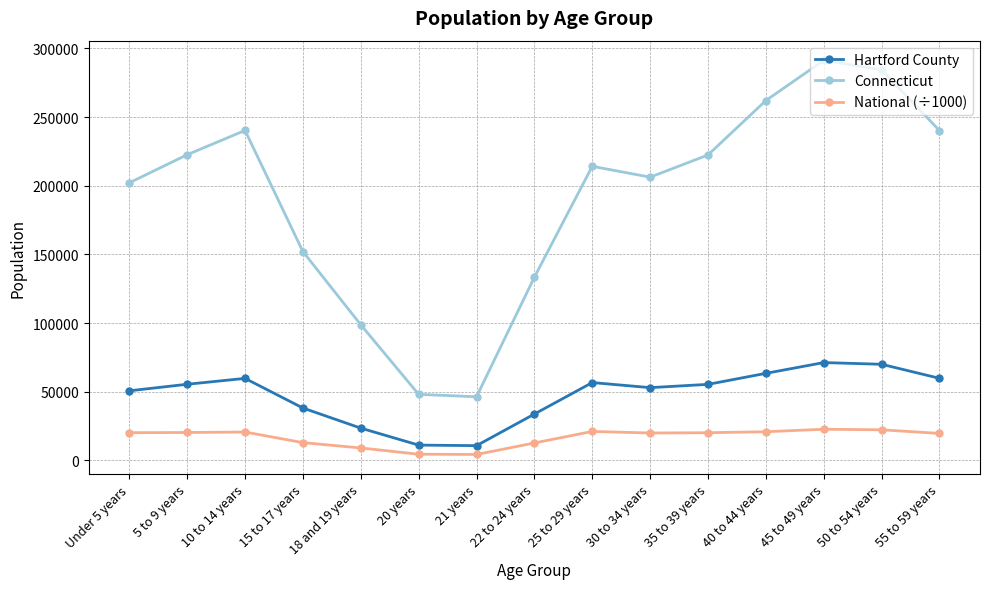

List the series in order of their overall mean, lowest first.

National (÷1000), Hartford County, Connecticut